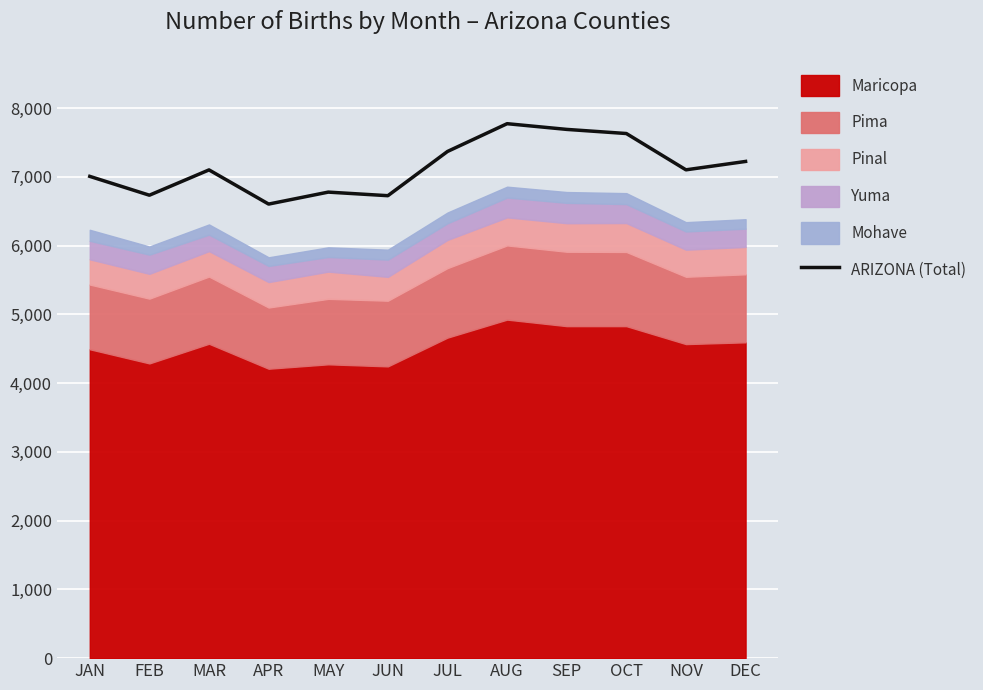

List the labels in order of value, smallest first.

APR, JUN, FEB, MAY, JAN, MAR, NOV, DEC, JUL, OCT, SEP, AUG